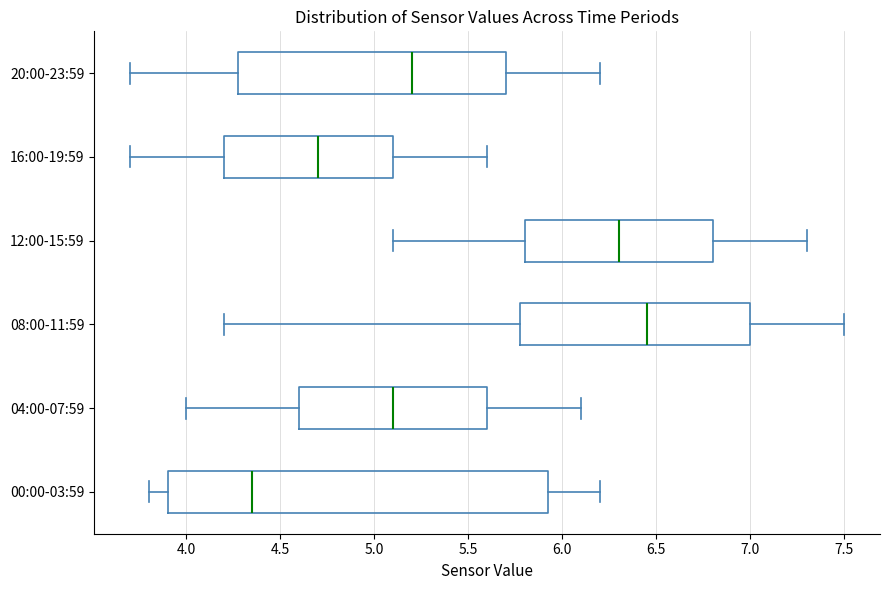

Reading bottom to top, transcribe this box plot: for each box, give where its median line is, the range the box spans, and where its two whiskers end, as read against the x-axis. The values are not printed on the chart, so give them approximately, as read against the axis.

00:00-03:59: median 4.35, box 3.90 to 5.95, whiskers 3.80 to 6.20
04:00-07:59: median 5.10, box 4.60 to 5.60, whiskers 4.00 to 6.10
08:00-11:59: median 6.45, box 5.80 to 7.00, whiskers 4.20 to 7.50
12:00-15:59: median 6.30, box 5.80 to 6.80, whiskers 5.10 to 7.30
16:00-19:59: median 4.70, box 4.20 to 5.10, whiskers 3.70 to 5.60
20:00-23:59: median 5.20, box 4.30 to 5.70, whiskers 3.70 to 6.20